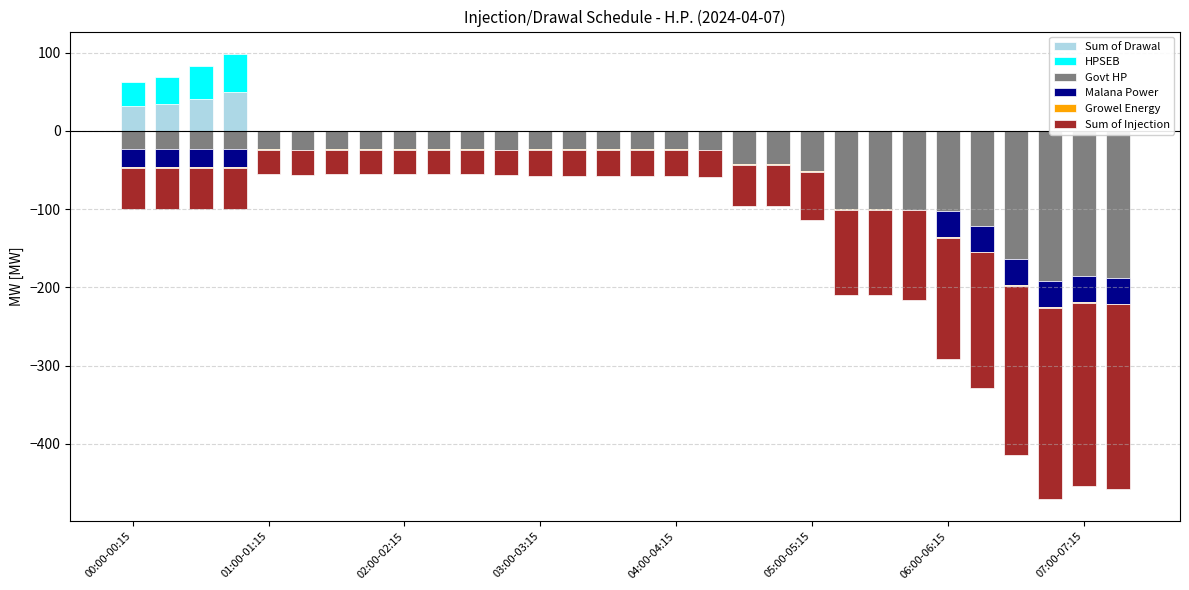

Which category has the lowest value in the Govt HP series?

27